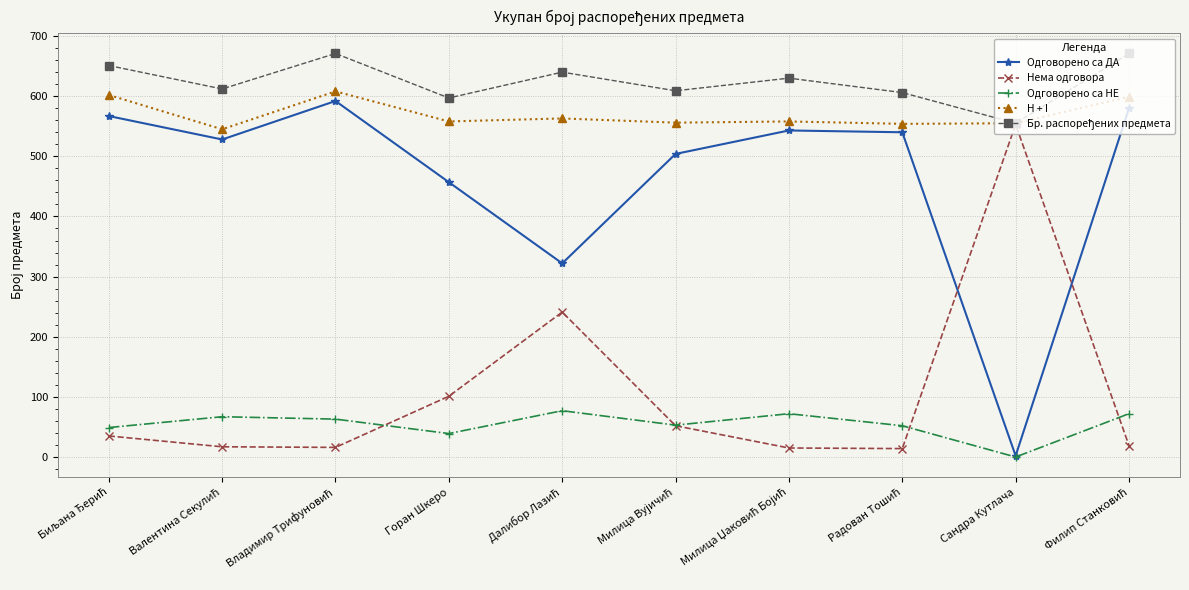

What is the difference between the highest and lowest values at Горан Шкеро?

558